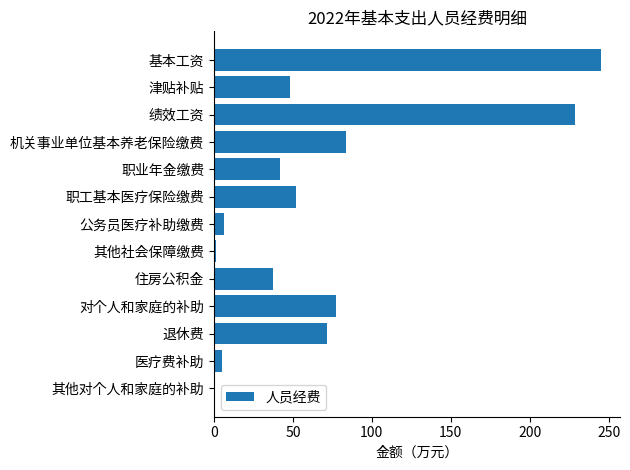

Which category has the highest value across all series?

基本工资